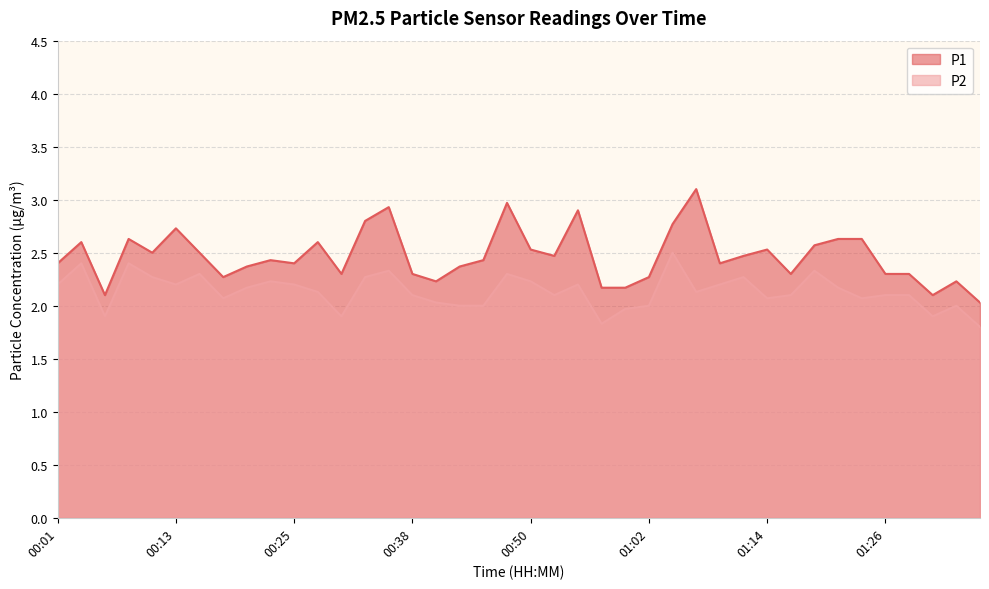

Where does the P2 series first go above 2?

00:01